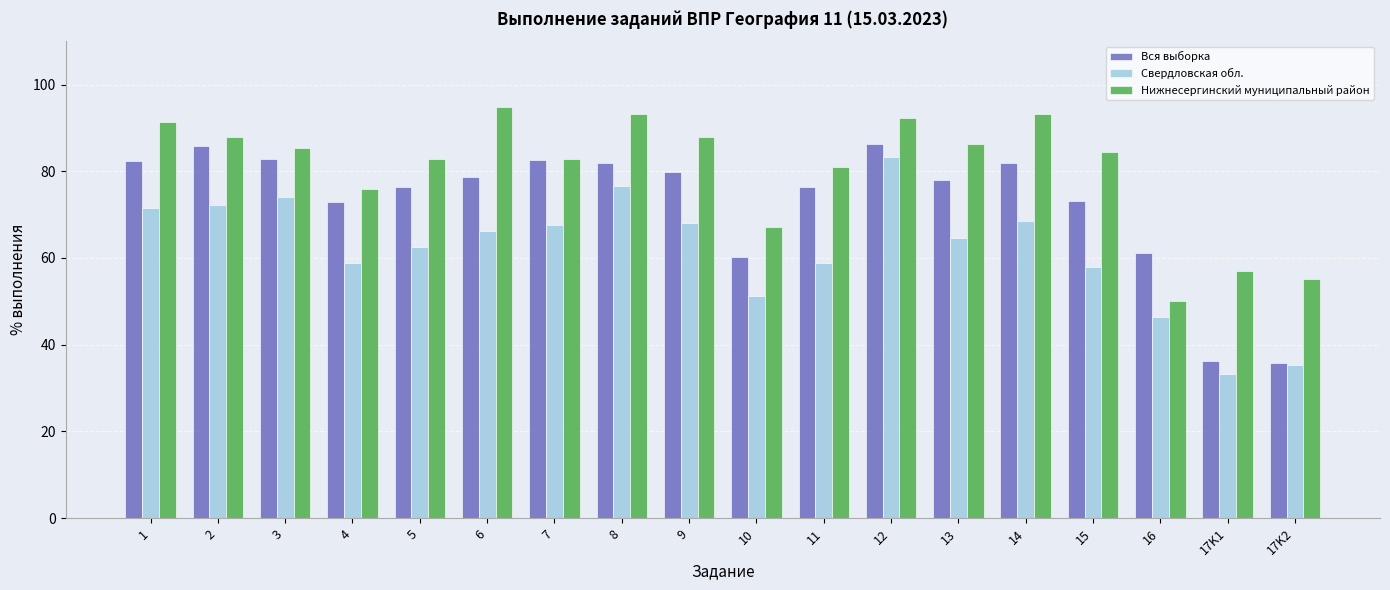

List the series in order of their peak value, highest first.

Нижнесергинский муниципальный район, Вся выборка, Свердловская обл.